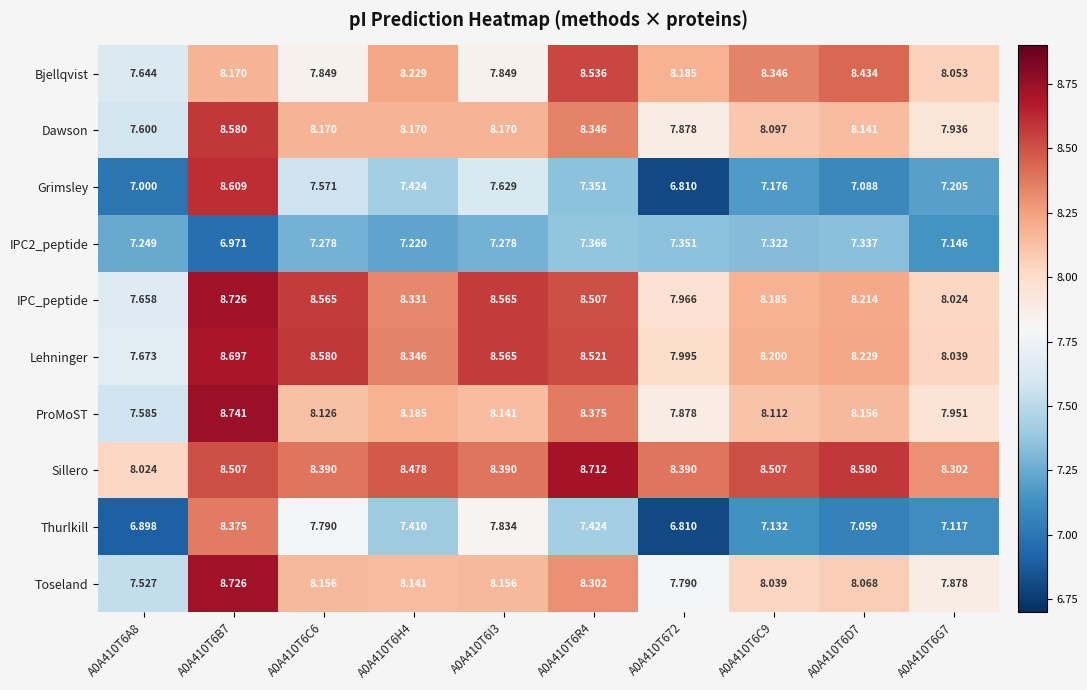

Which series has the largest total across all categories?

Sillero